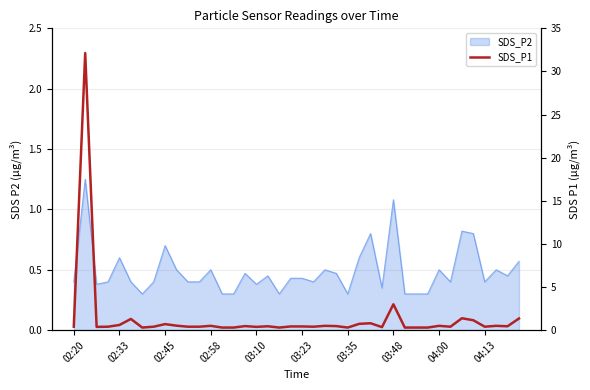

What is the value of the 36th point from the left?

1.1